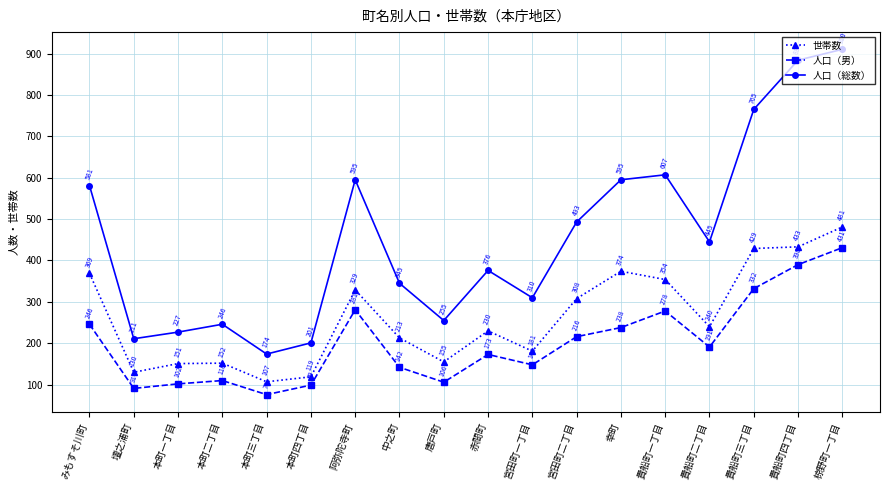

How many interior local valleys does the 人口（男） series have?

5